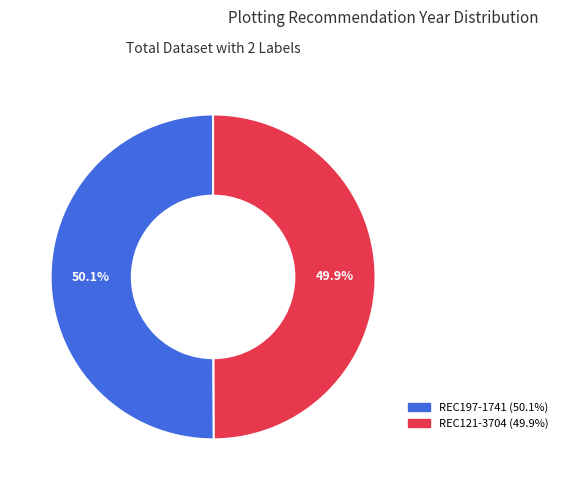

Count the number of slices in the pie.

2